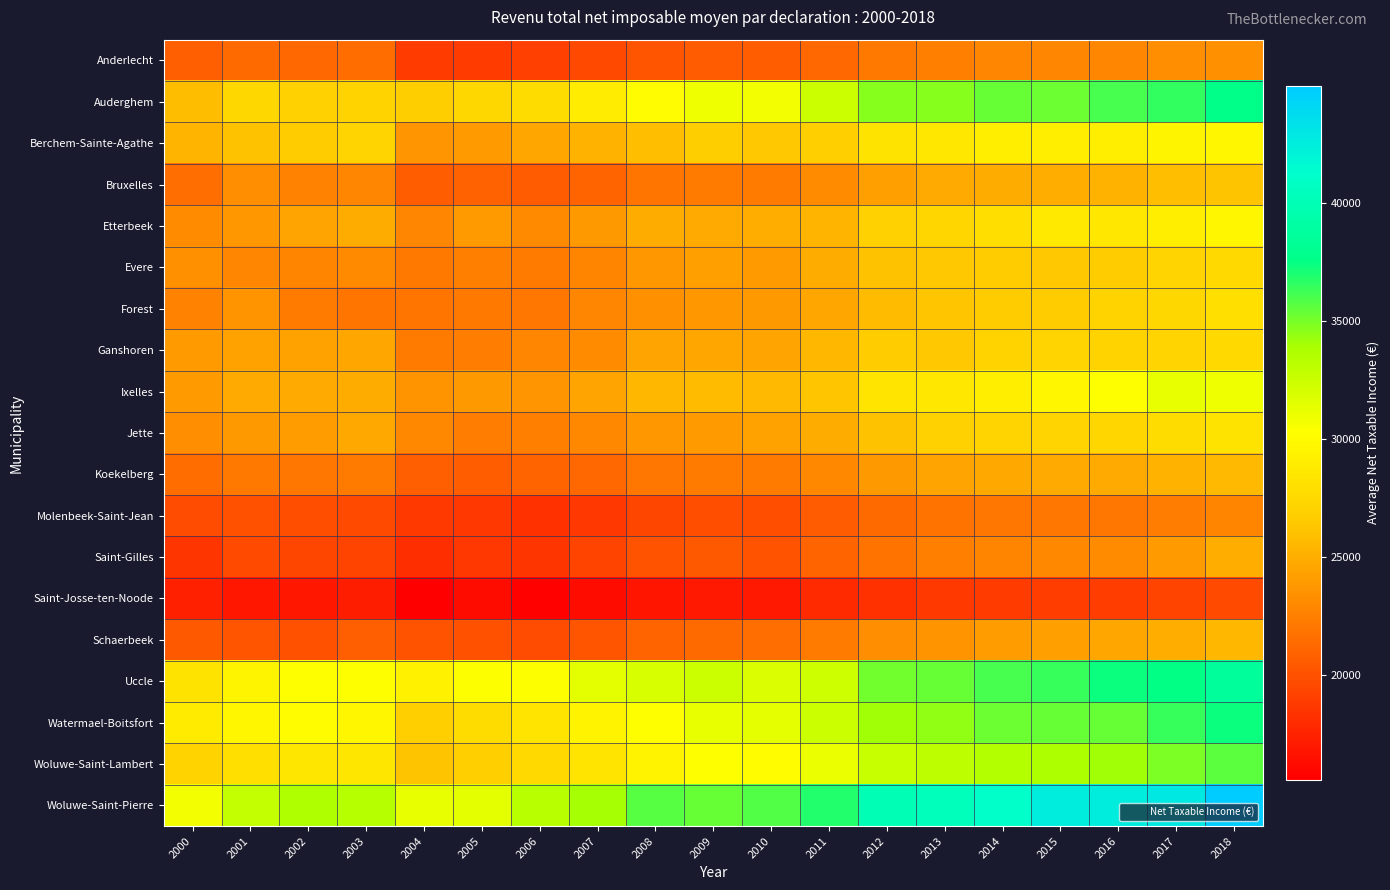

Rank the series at 2011 from lowest to highest value.

Saint-Josse-ten-Noode, Molenbeek-Saint-Jean, Saint-Gilles, Anderlecht, Schaerbeek, Koekelberg, Bruxelles, Forest, Jette, Evere, Etterbeek, Ganshoren, Ixelles, Berchem-Sainte-Agathe, Woluwe-Saint-Lambert, Uccle, Watermael-Boitsfort, Auderghem, Woluwe-Saint-Pierre